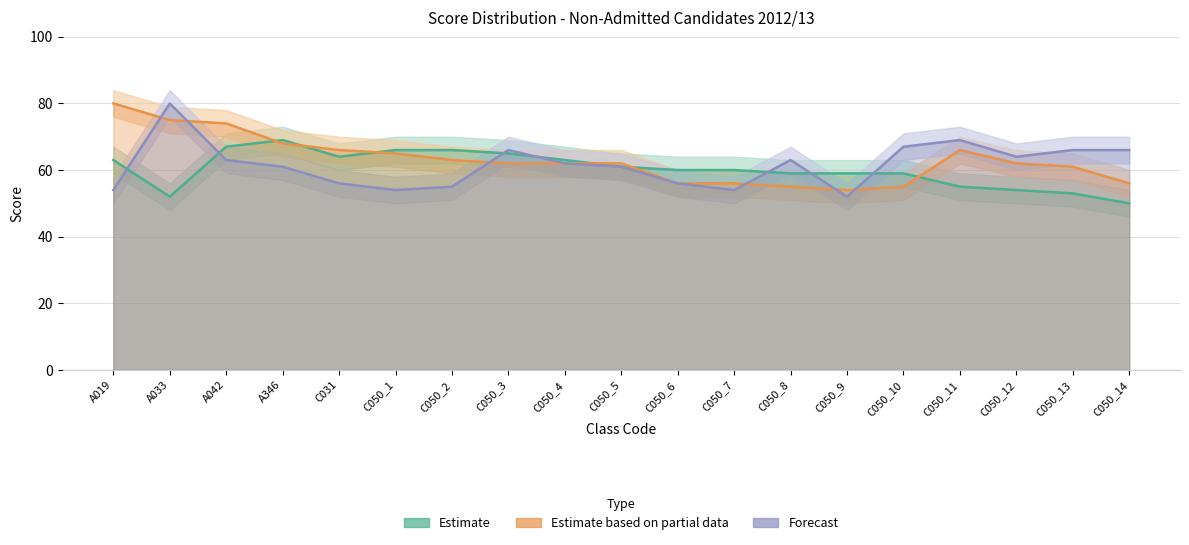

Which category has the highest value in the Estimate series?

A346